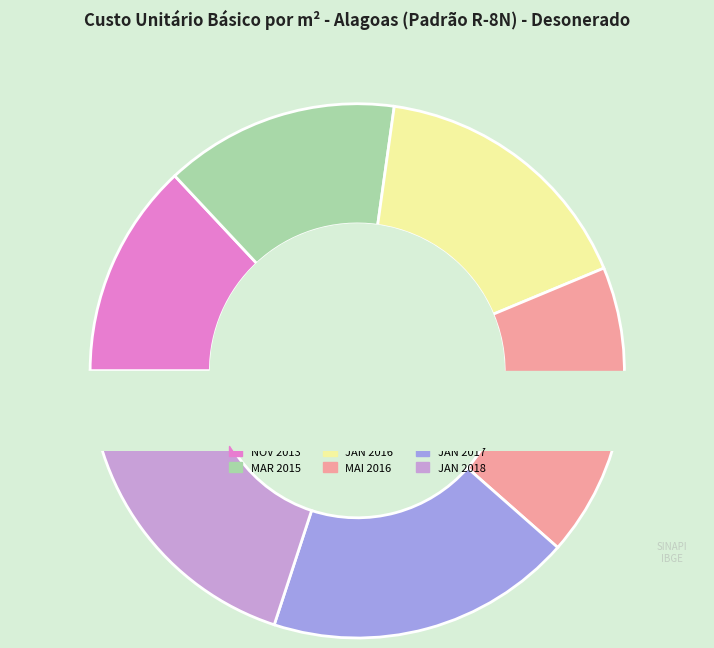

True or false: JAN 2018 accounts for 20% of the total.

True